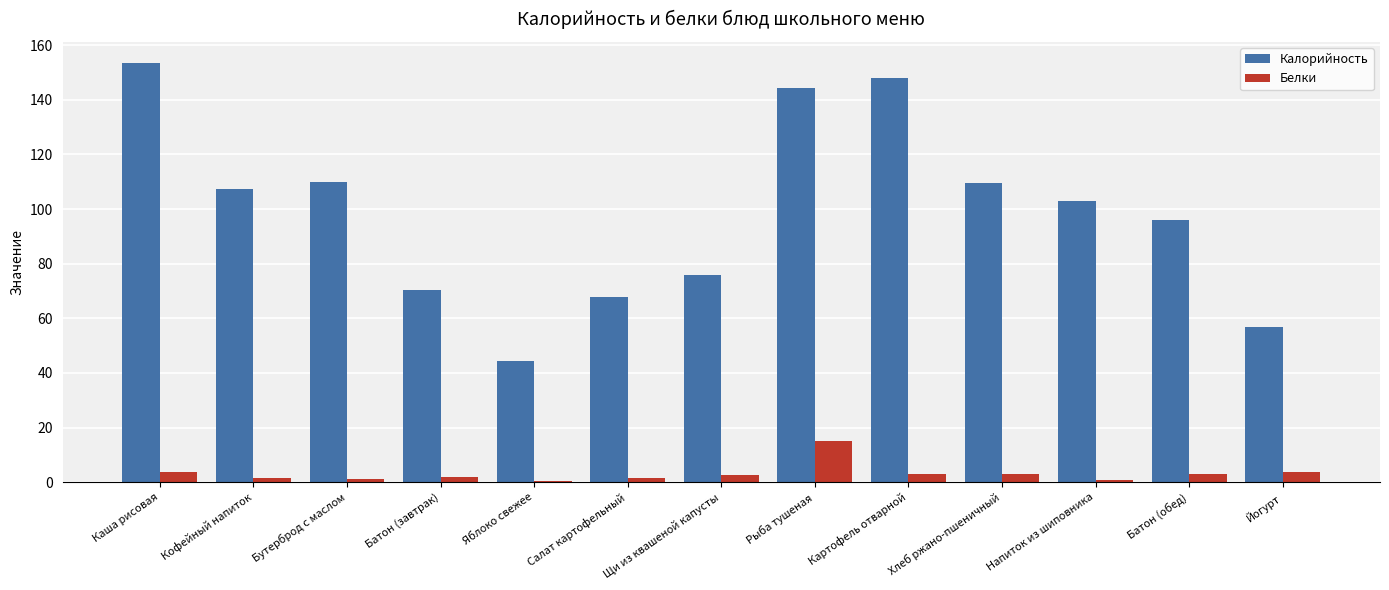

Is the value of Белки at Салат картофельный greater than the value of Калорийность at Бутерброд с маслом?

No